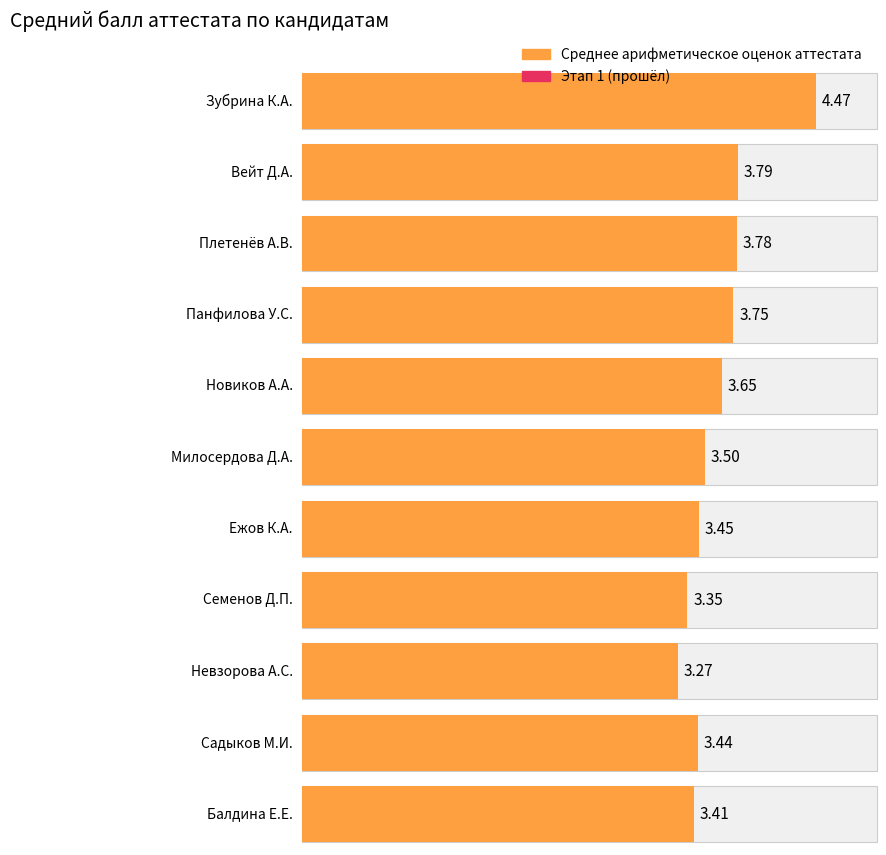

What is the value of the Этап 1 bar at the 8th from the left?

1.0